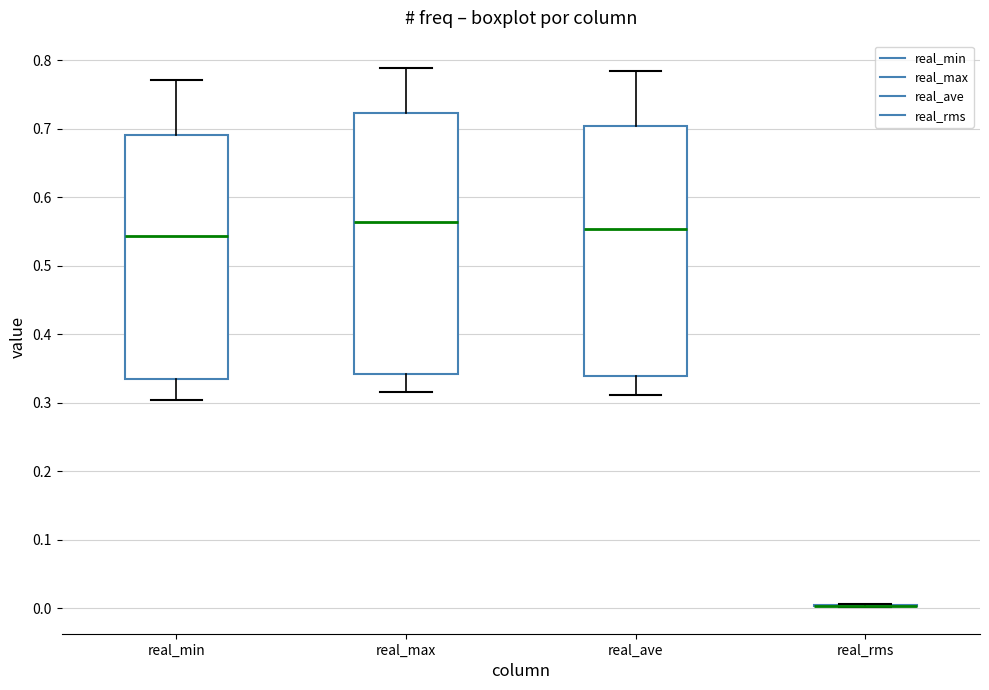

Reading left to right, read every box against the y-axis: the position of its median line, the range the box covers, and the ends of its whiskers. The values are not printed on the chart, so give them approximately, as read against the axis.

real_min: median 0.54, box 0.33 to 0.69, whiskers 0.30 to 0.77
real_max: median 0.56, box 0.34 to 0.72, whiskers 0.31 to 0.79
real_ave: median 0.55, box 0.34 to 0.70, whiskers 0.31 to 0.78
real_rms: box collapsed to a line at 0.00, whiskers 0.00 to 0.01